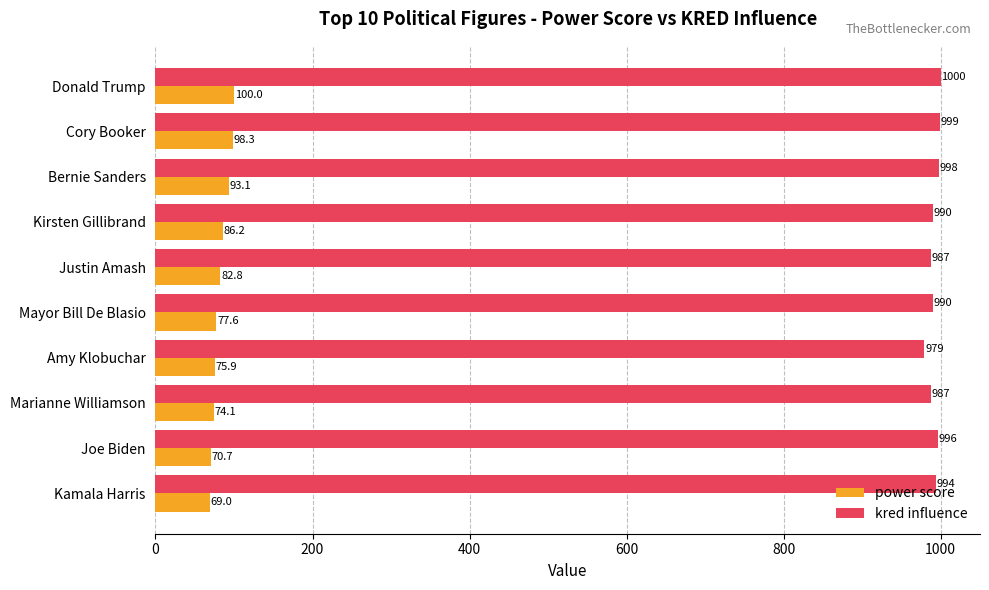

Rank the series at Joe Biden from highest to lowest value.

kred influence, power score